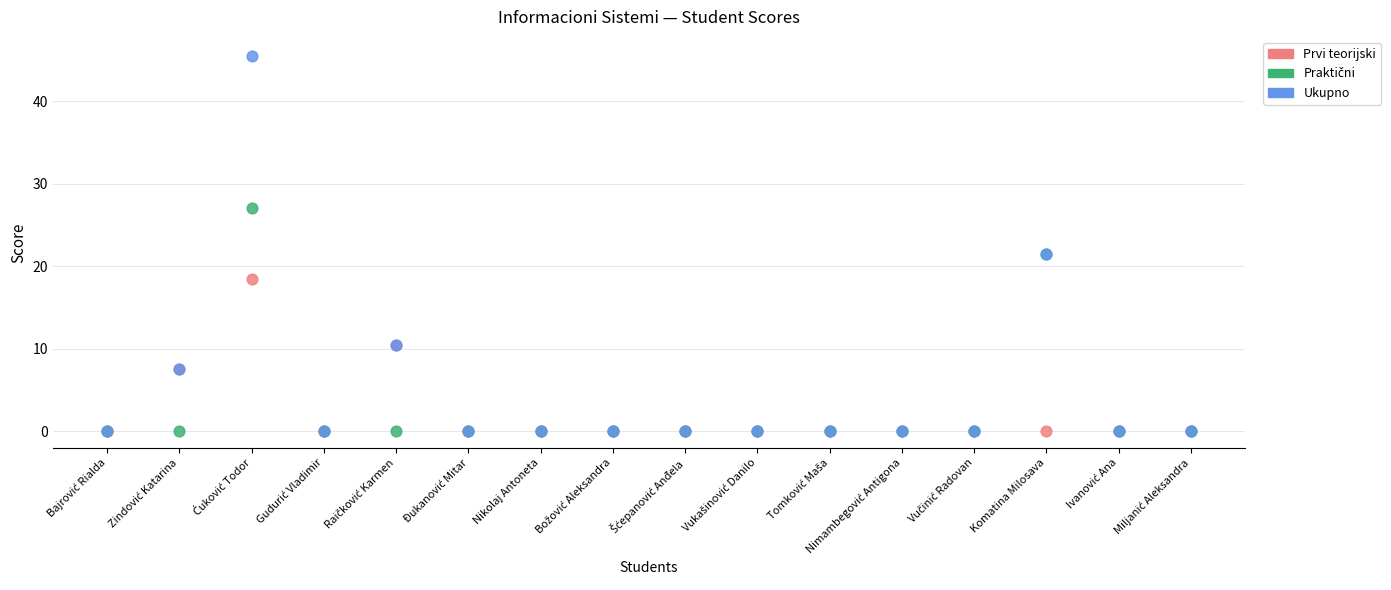

Which series has the largest Y range (max minus min)?

Ukupno